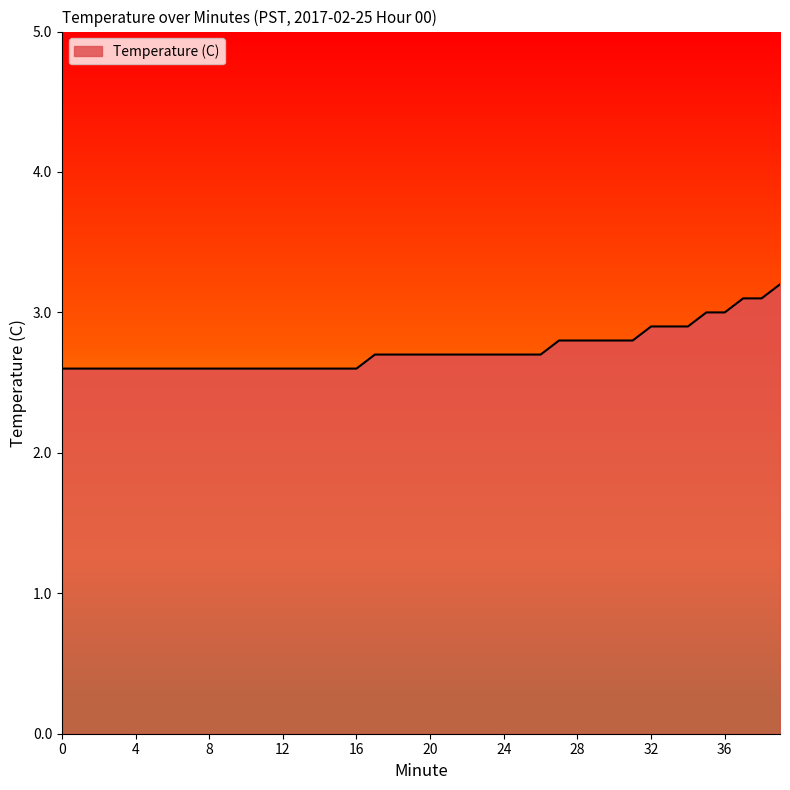

What is the minimum value shown in the chart?

2.6